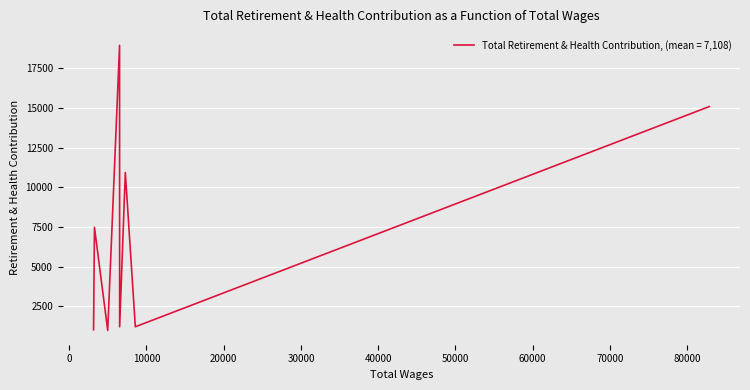

What is the average value?

7108